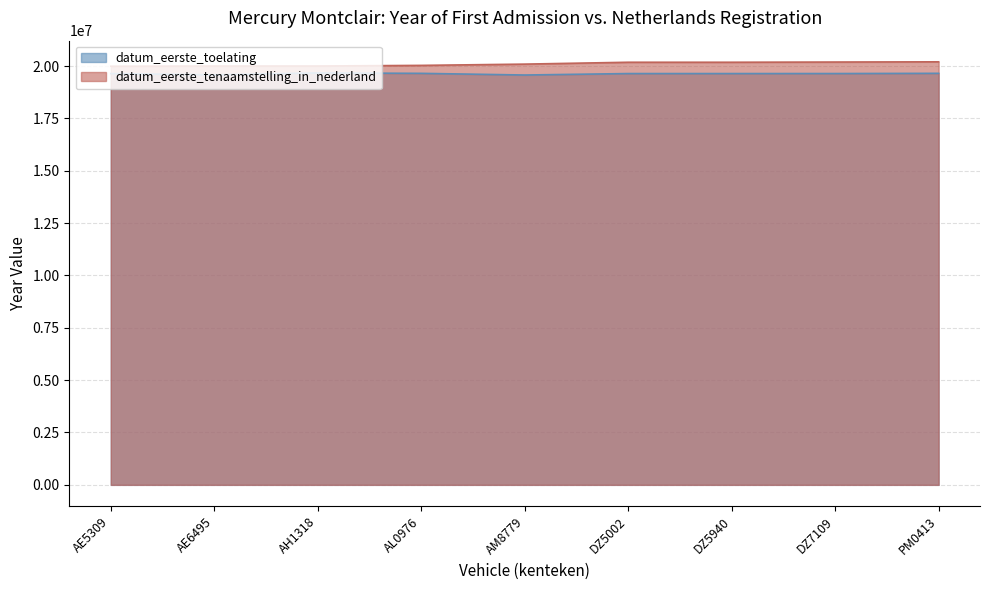

In datum_eerste_toelating, how many points are lower than both neighbors (excluding endpoints)?

2